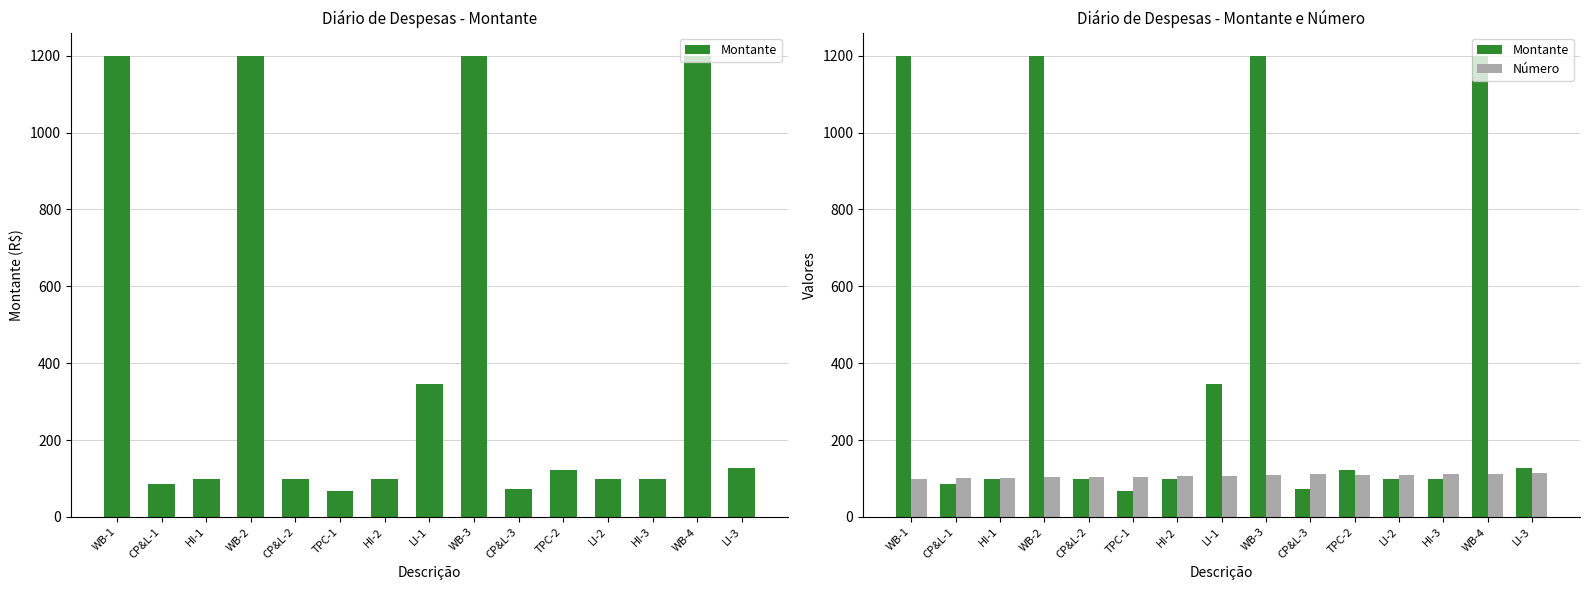

What is the sum of the Montante values at HI-1 and CP&L-1?

185